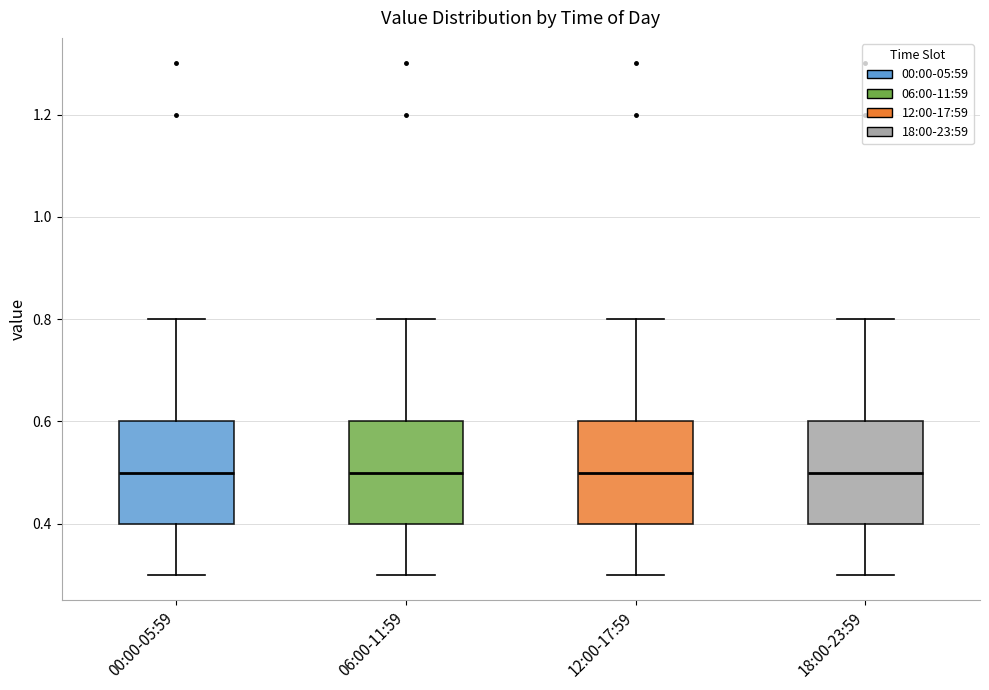

Reading left to right, transcribe this box plot: for each box, give where its median line is, the range the box spans, and where its two whiskers end, as read against the y-axis. The values are not printed on the chart, so give them approximately, as read against the axis.

00:00-05:59: median 0.5, box 0.4 to 0.6, whiskers 0.3 to 0.8
06:00-11:59: median 0.5, box 0.4 to 0.6, whiskers 0.3 to 0.8
12:00-17:59: median 0.5, box 0.4 to 0.6, whiskers 0.3 to 0.8
18:00-23:59: median 0.5, box 0.4 to 0.6, whiskers 0.3 to 0.8